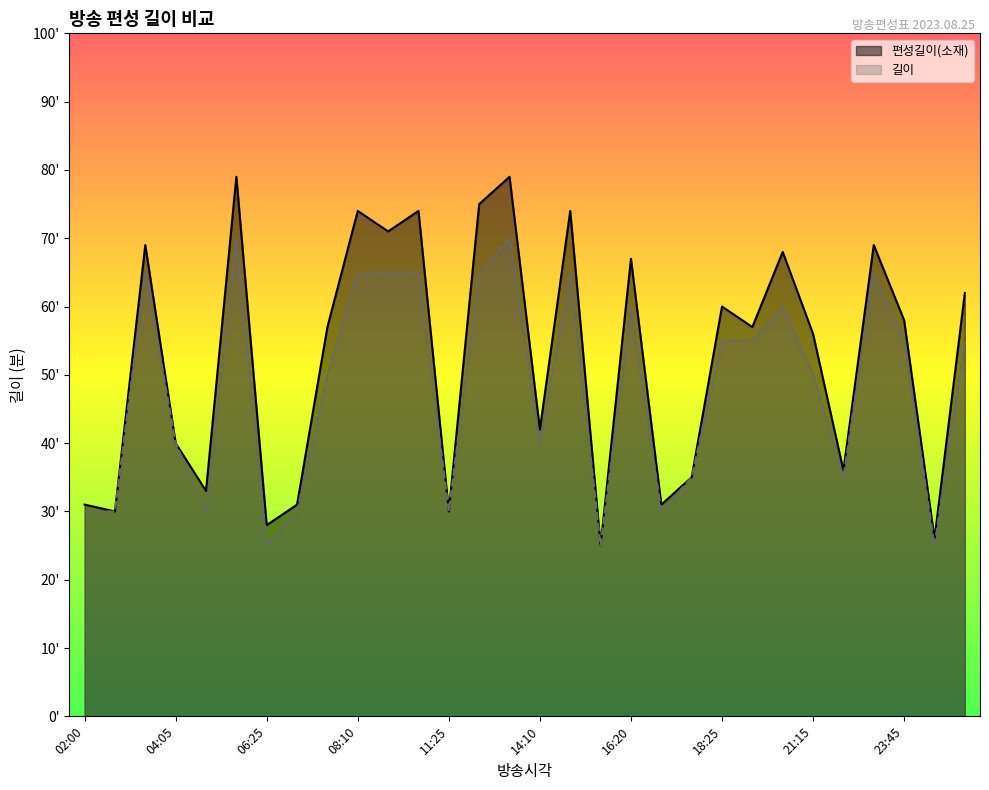

True or false: 편성길이(소재) and 길이 cross at least once.

False